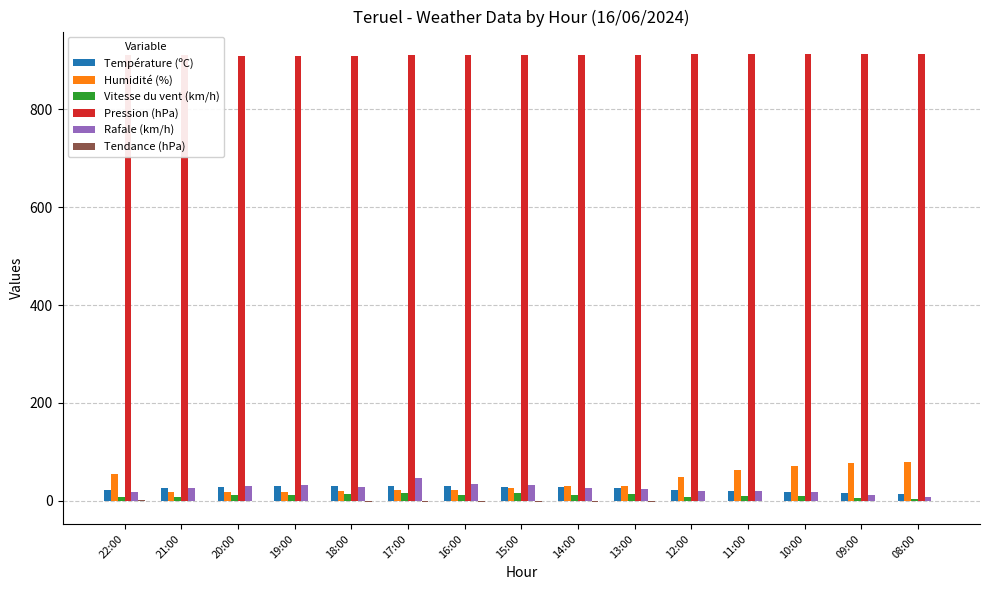

The Humidité (%) series shows 77.0 at 09:00. True or false?

True